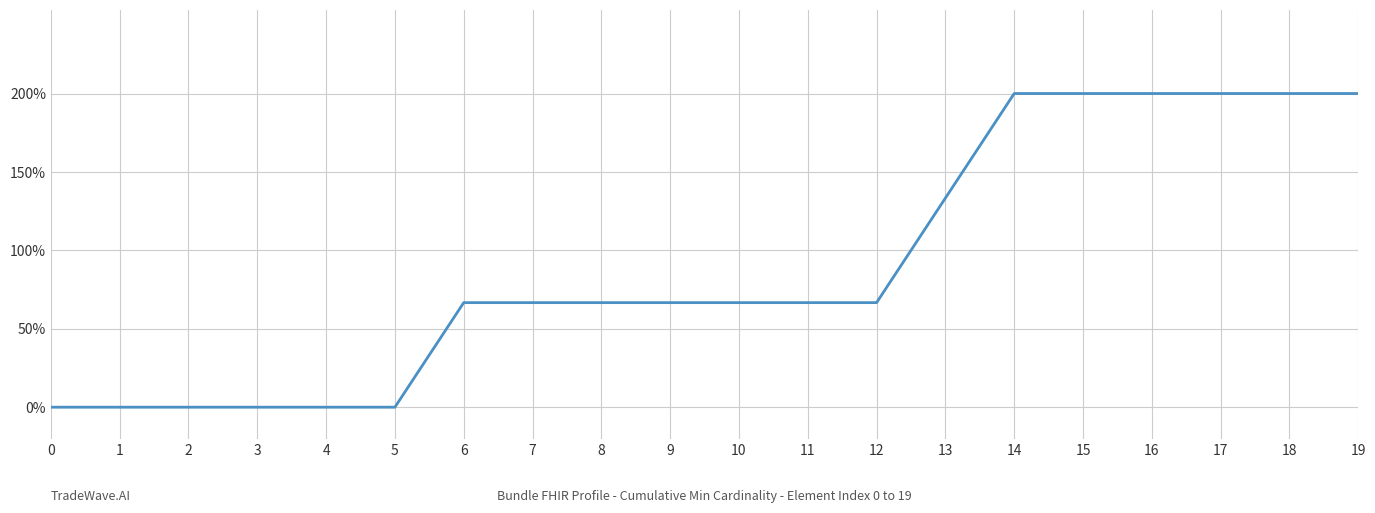

Does the chart have visible grid lines?

Yes